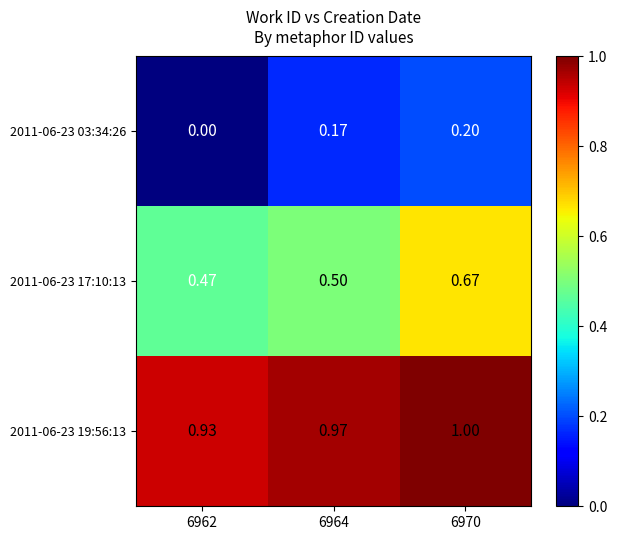

Between 6962 and 6964, which series saw the biggest shift?

2011-06-23 03:34:26